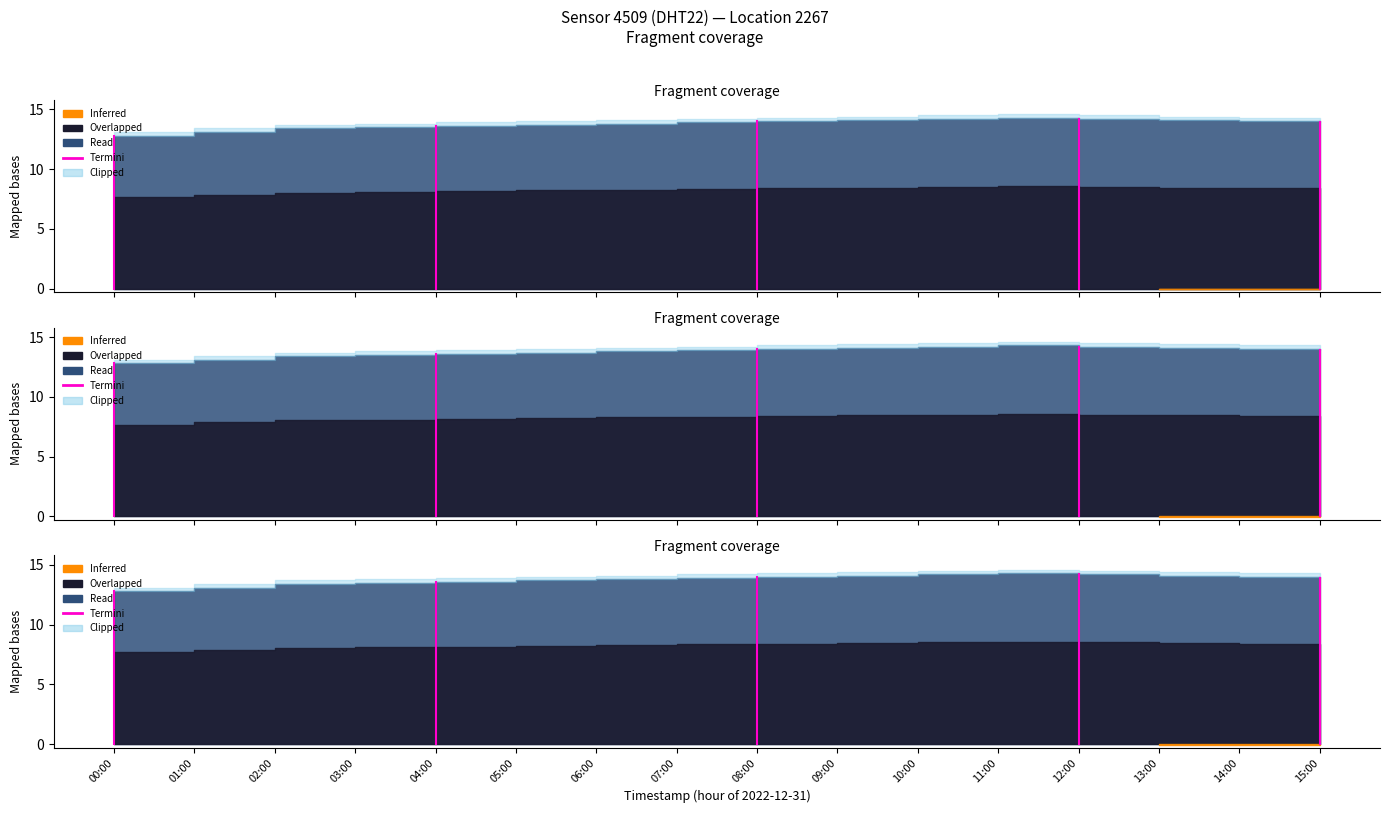

How many lines are shown in the chart?

1